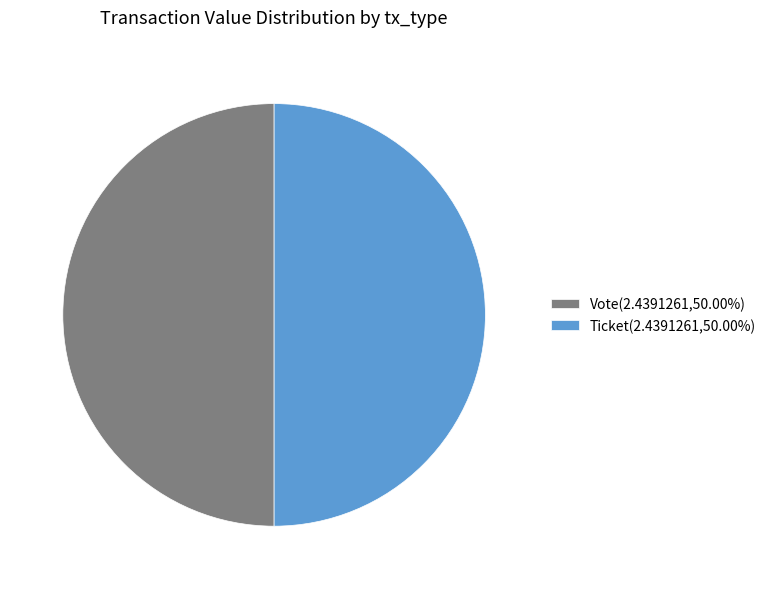

What is the ratio of the value at Ticket(2.4391261,50.00%) to the value at Vote(2.4391261,50.00%)?

1.0